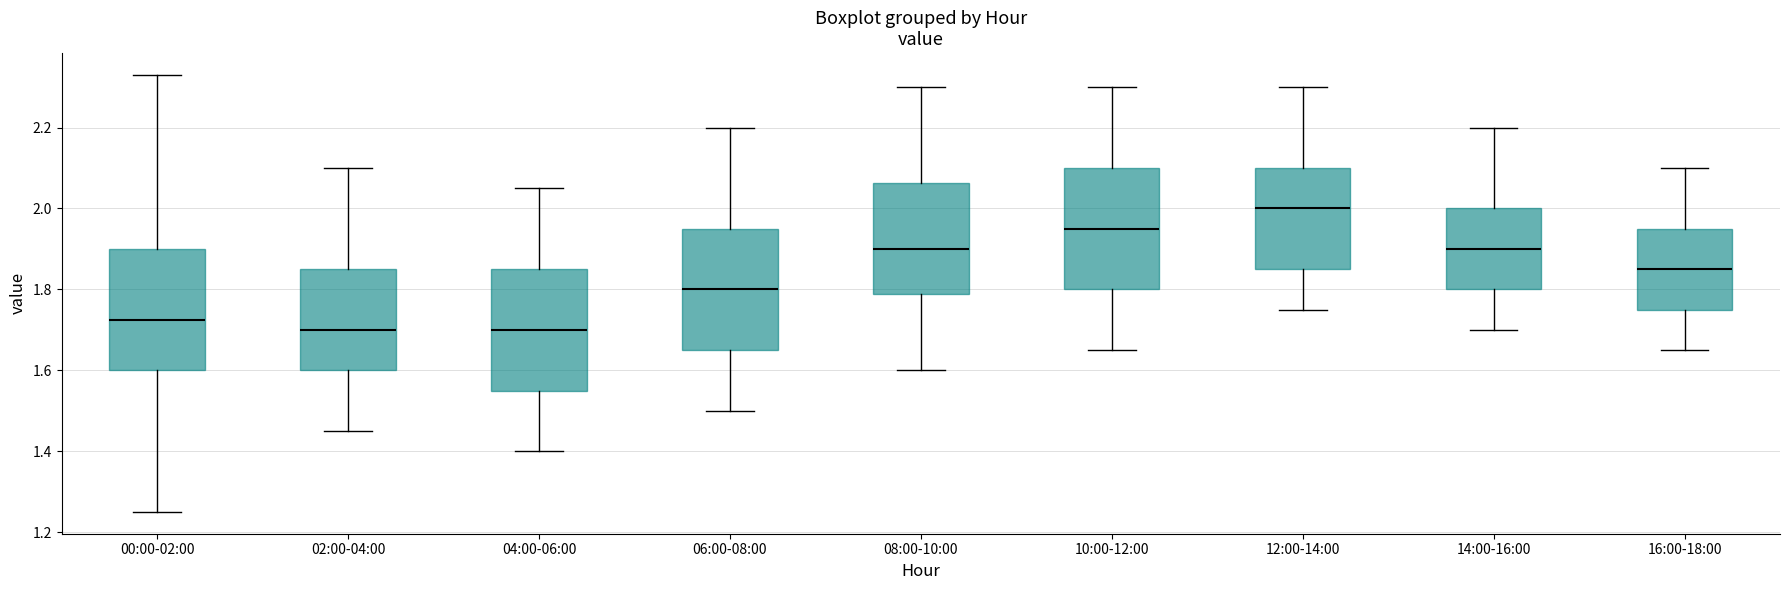

Reading left to right, read every box against the y-axis: the position of its median line, the range the box covers, and the ends of its whiskers. The values are not printed on the chart, so give them approximately, as read against the axis.

00:00-02:00: median 1.72, box 1.60 to 1.90, whiskers 1.26 to 2.34
02:00-04:00: median 1.70, box 1.60 to 1.86, whiskers 1.46 to 2.10
04:00-06:00: median 1.70, box 1.56 to 1.86, whiskers 1.40 to 2.06
06:00-08:00: median 1.80, box 1.66 to 1.96, whiskers 1.50 to 2.20
08:00-10:00: median 1.90, box 1.78 to 2.06, whiskers 1.60 to 2.30
10:00-12:00: median 1.96, box 1.80 to 2.10, whiskers 1.66 to 2.30
12:00-14:00: median 2.00, box 1.86 to 2.10, whiskers 1.76 to 2.30
14:00-16:00: median 1.90, box 1.80 to 2.00, whiskers 1.70 to 2.20
16:00-18:00: median 1.86, box 1.76 to 1.96, whiskers 1.66 to 2.10